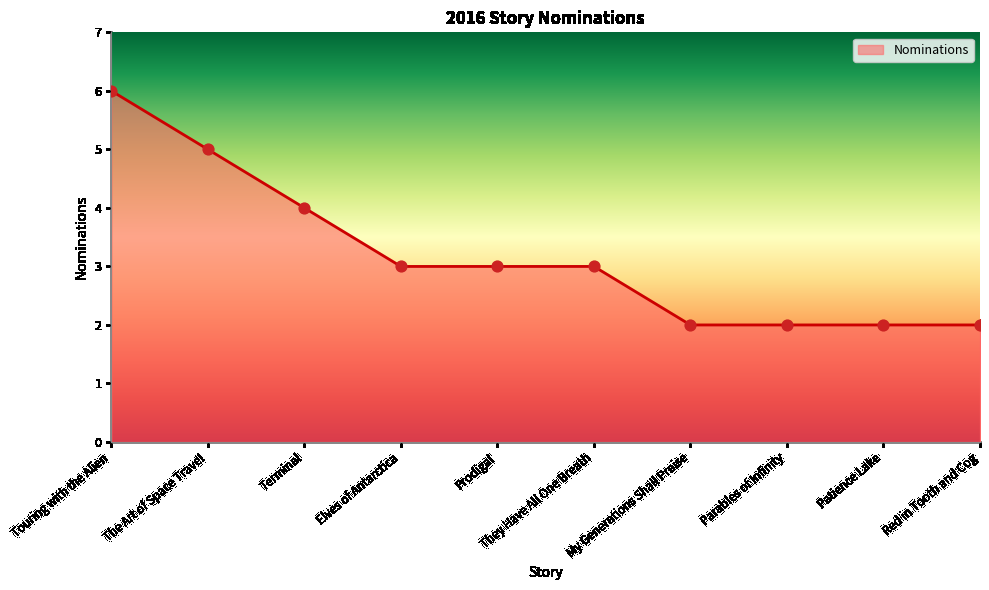

Approximately how many times larger is the value at Touring with the Alien compared to Terminal?

1.5